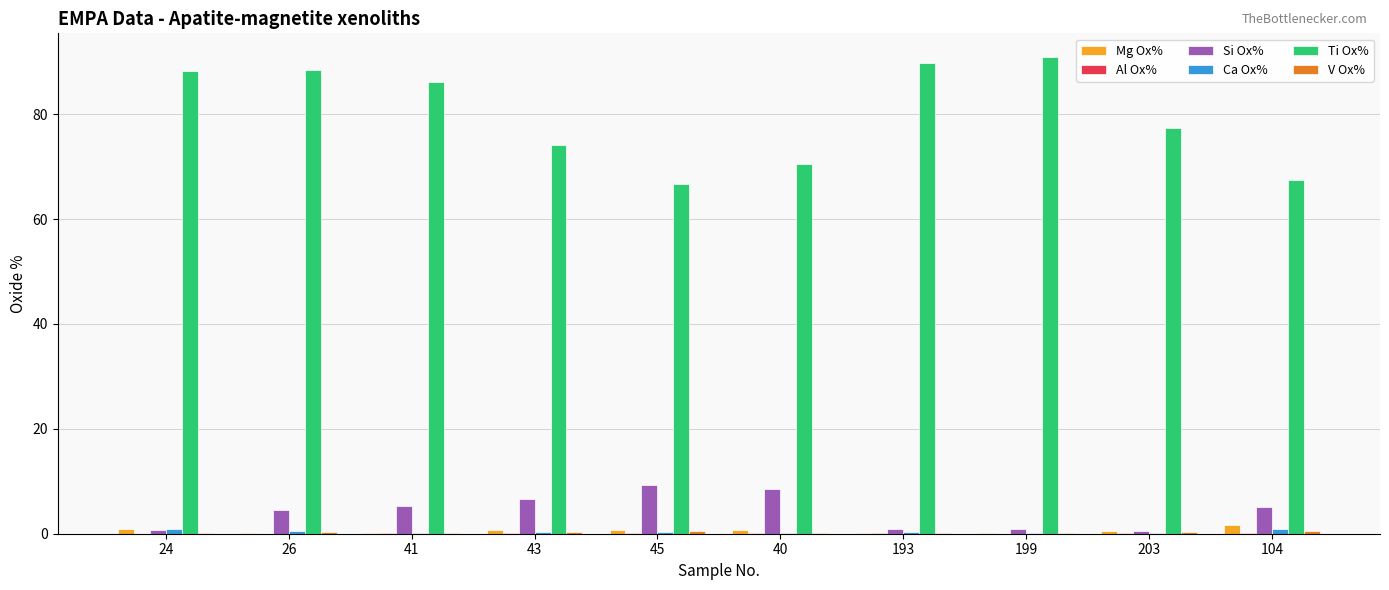

What is the maximum value shown in the chart?

90.9